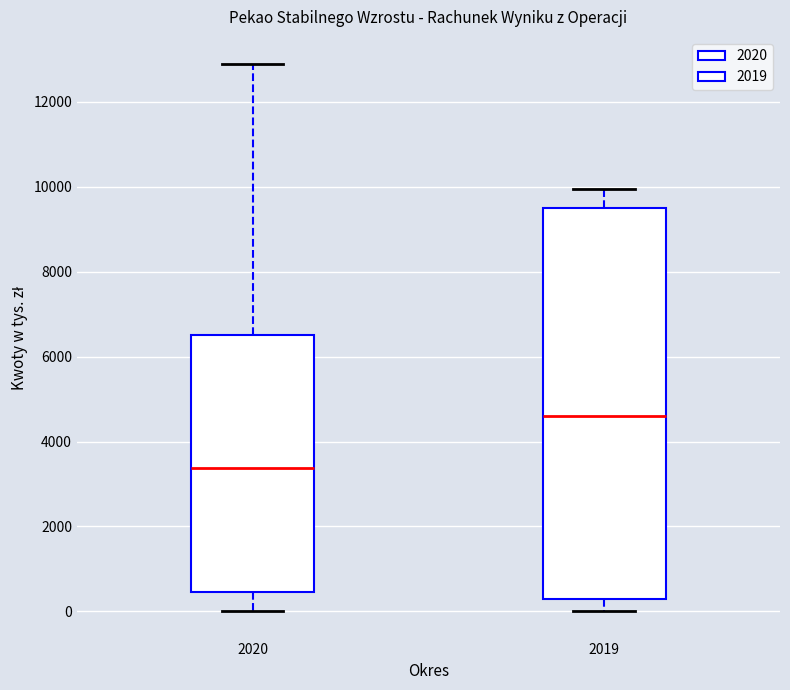

Reading left to right, transcribe this box plot: for each box, give where its median line is, the range the box spans, and where its two whiskers end, as read against the y-axis. The values are not printed on the chart, so give them approximately, as read against the axis.

2020: median 3400, box 400 to 6600, whiskers 0 to 12800
2019: median 4600, box 200 to 9400, whiskers 0 to 10000